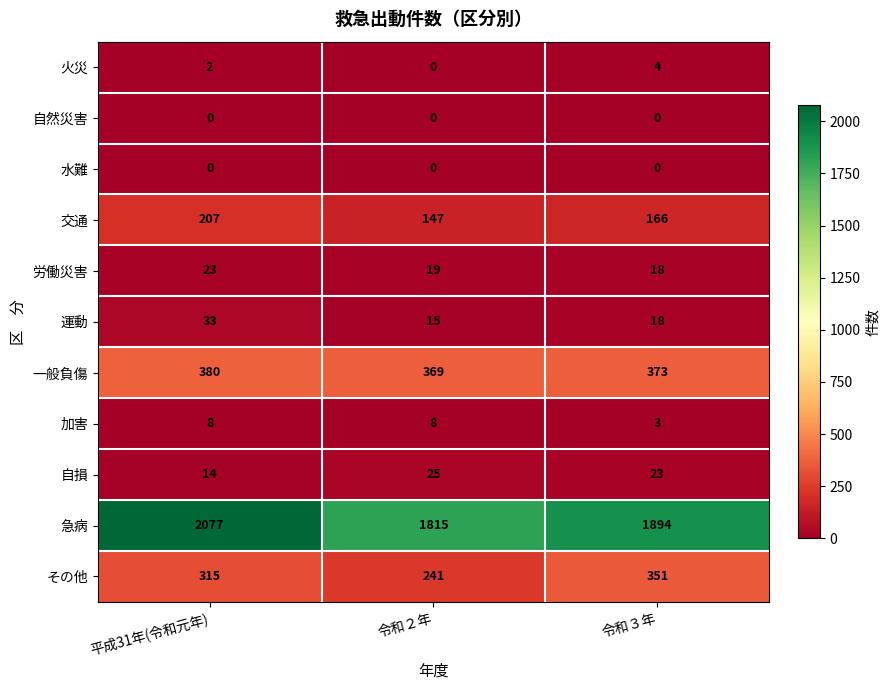

At which label does 自損 reach its peak?

令和２年